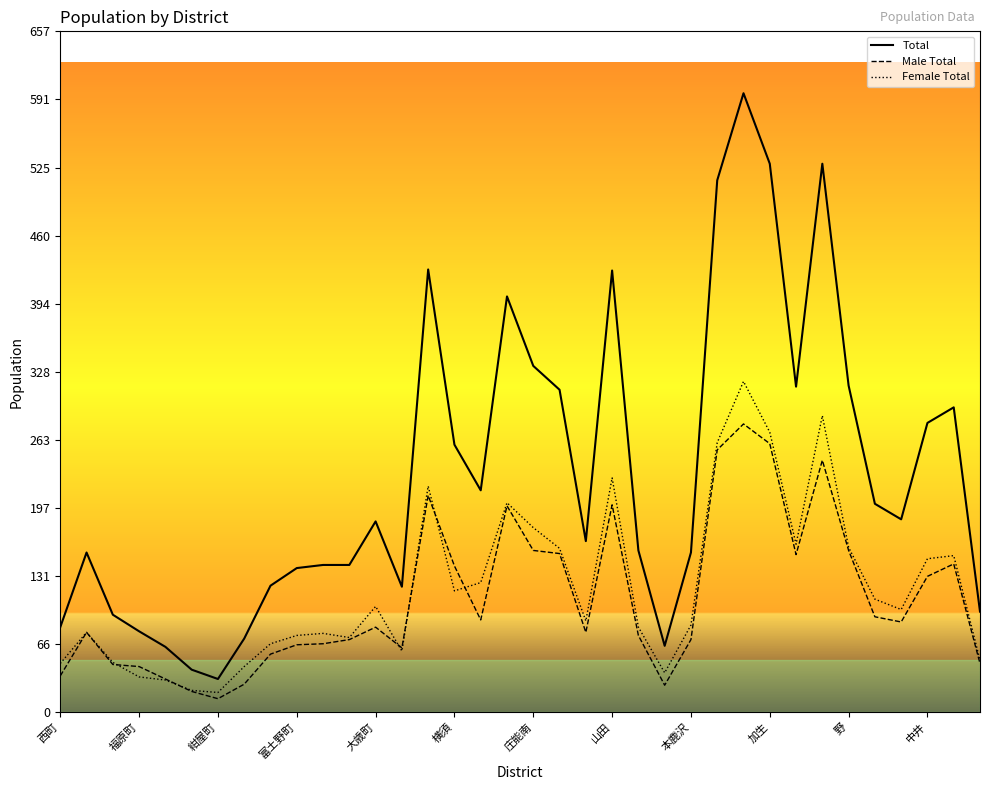

What are all the series names shown in the legend?

Total, Male Total, Female Total